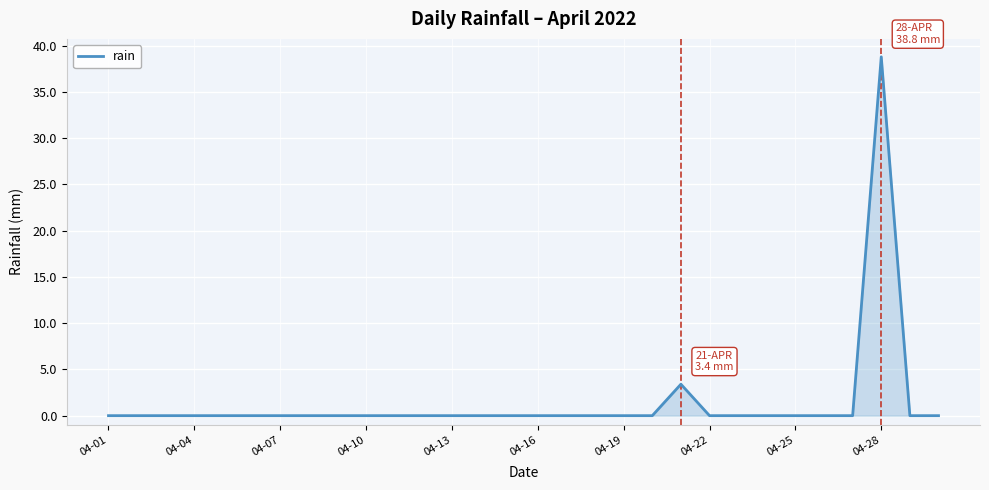

What is the maximum value shown in the chart?

38.8